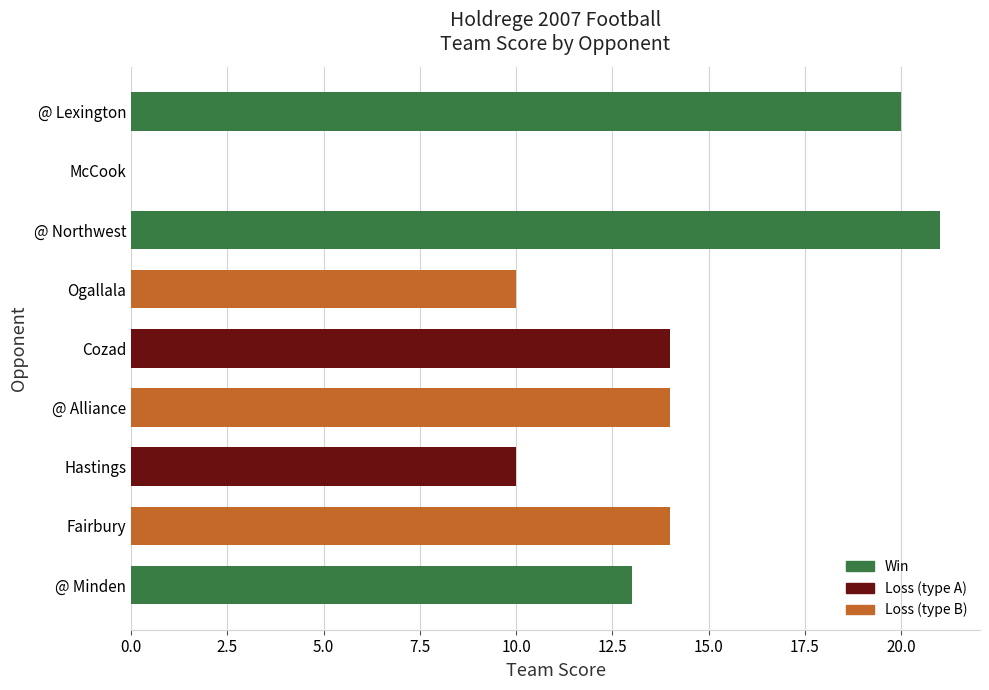

What is the sum of the values at @ Alliance and @ Northwest?

35